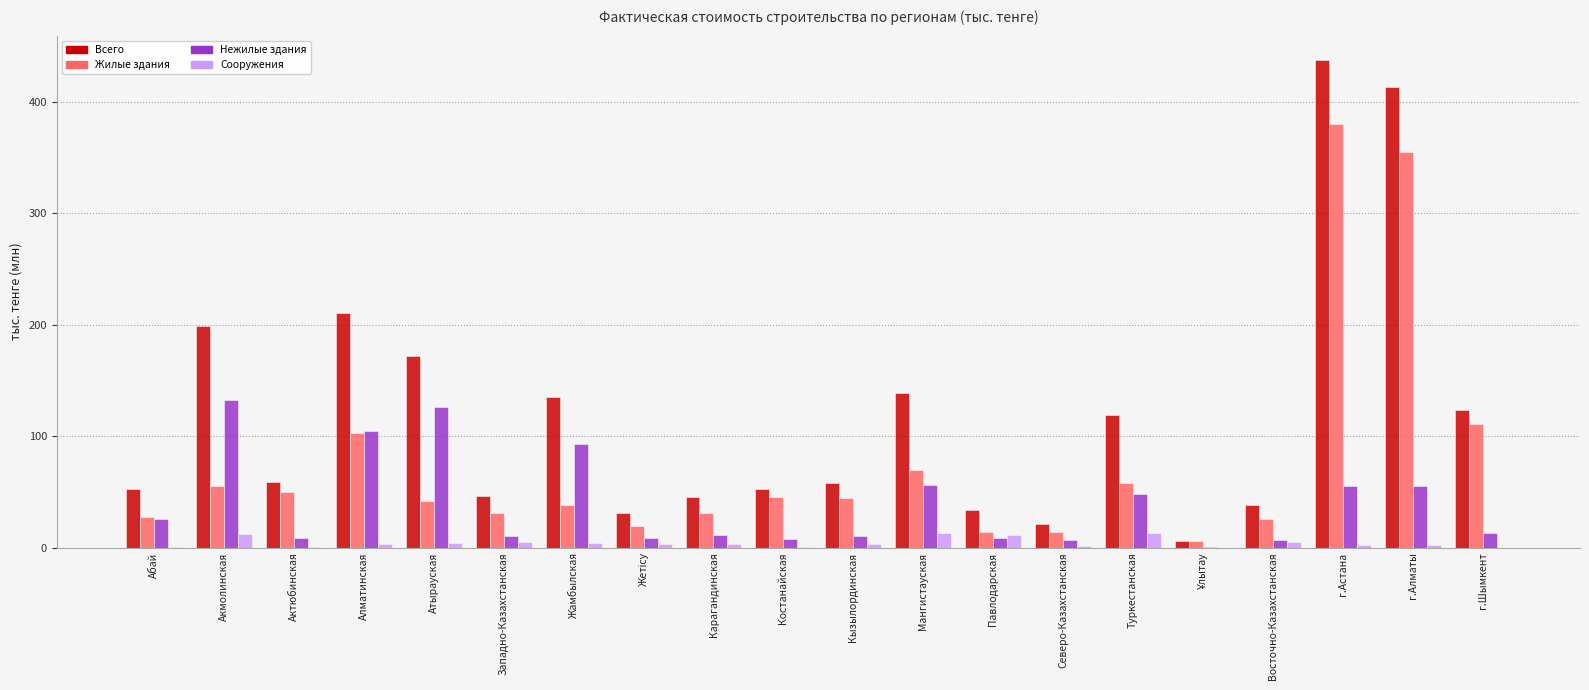

What is the sum of all Всего values?

2389.6